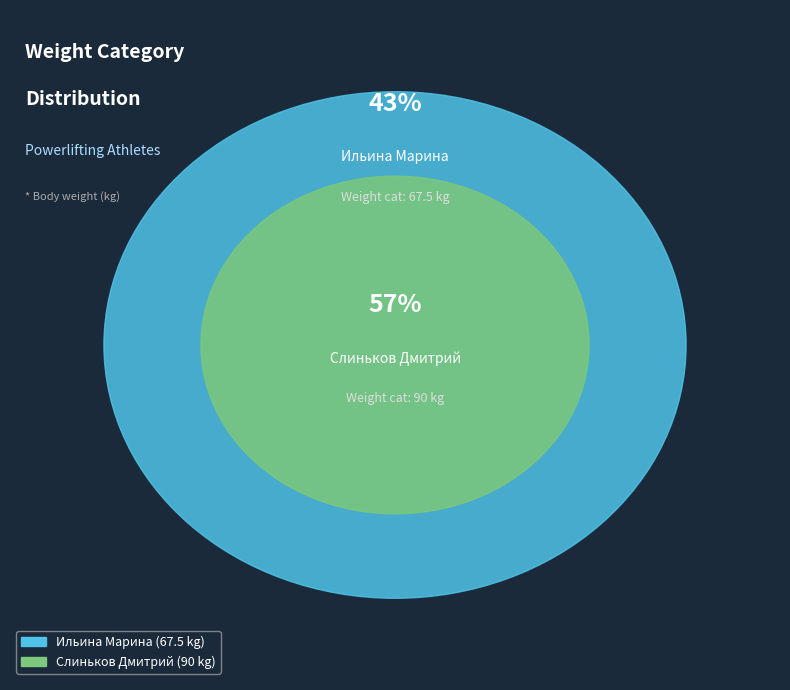

What is the largest slice in the pie chart?

Слиньков Дмитрий